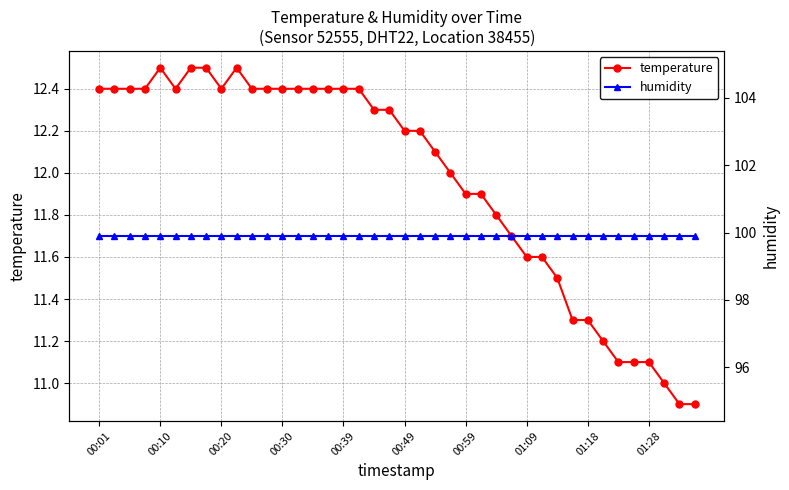

What is the total value across all series at 27?

111.6